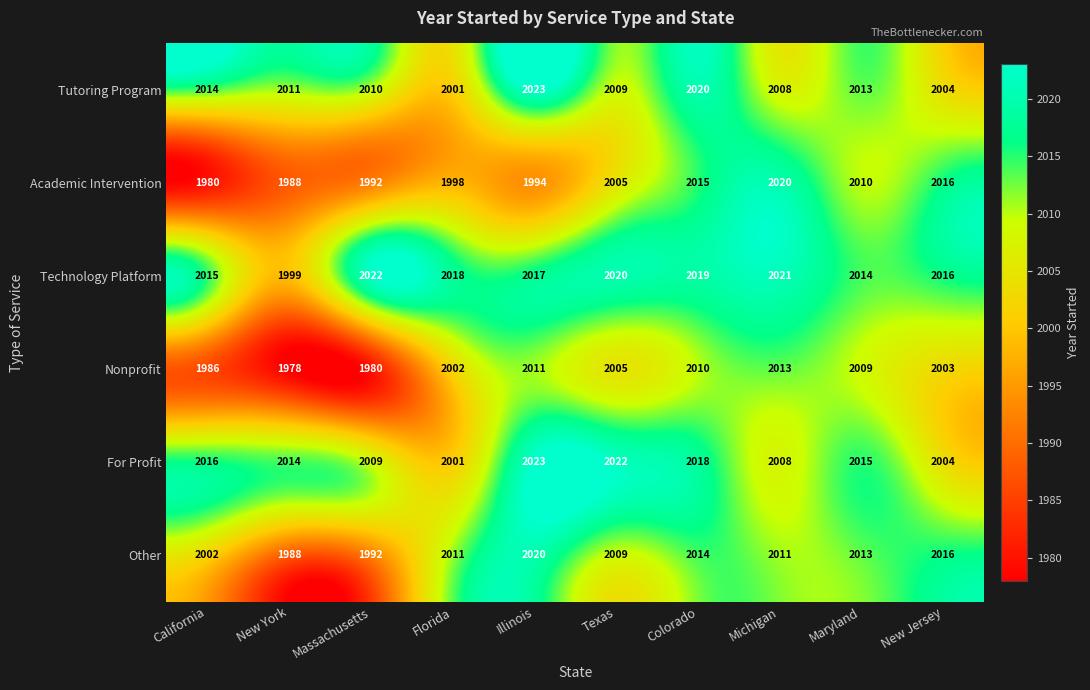

What is the difference between the highest and lowest values at Michigan?

13